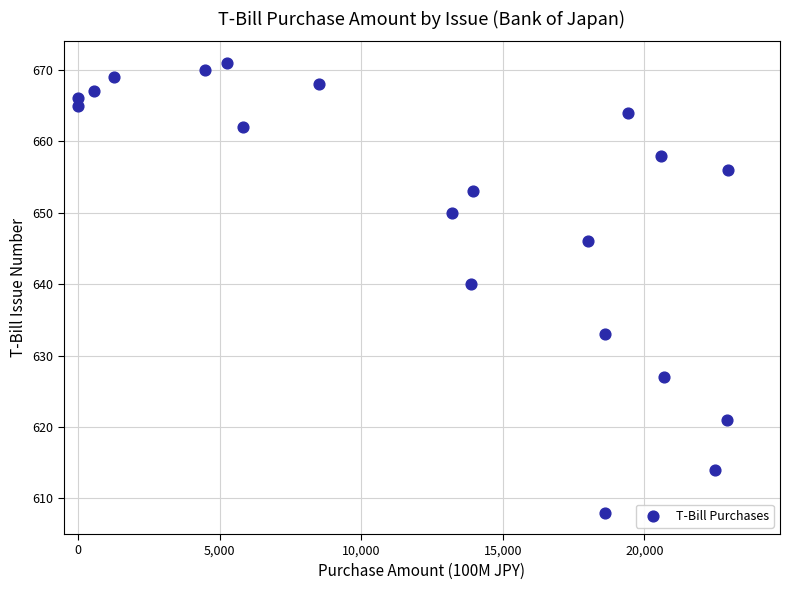

What is the range of Y values (max minus min)?

63